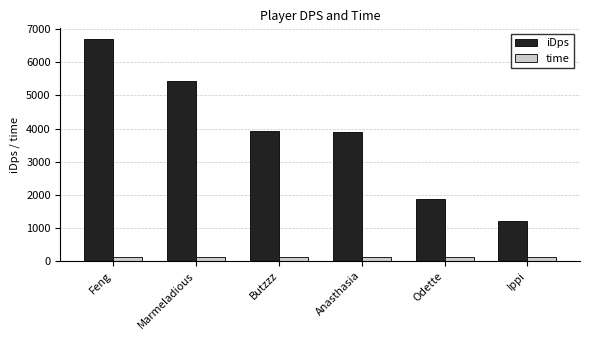

What value does the time series have at Marmeladious?

125.0